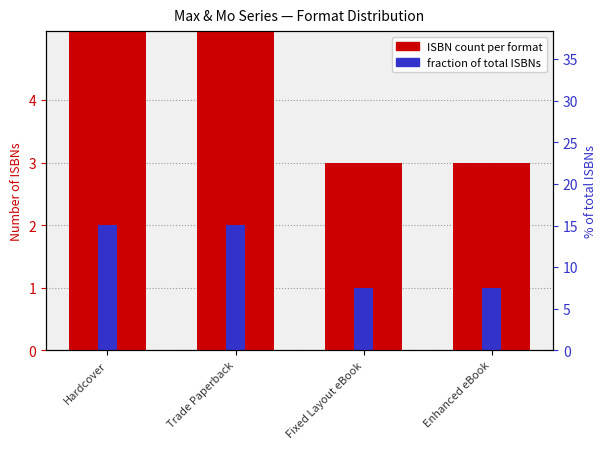

What is the value of the ISBN count per format bar at the 3rd from the left?

3